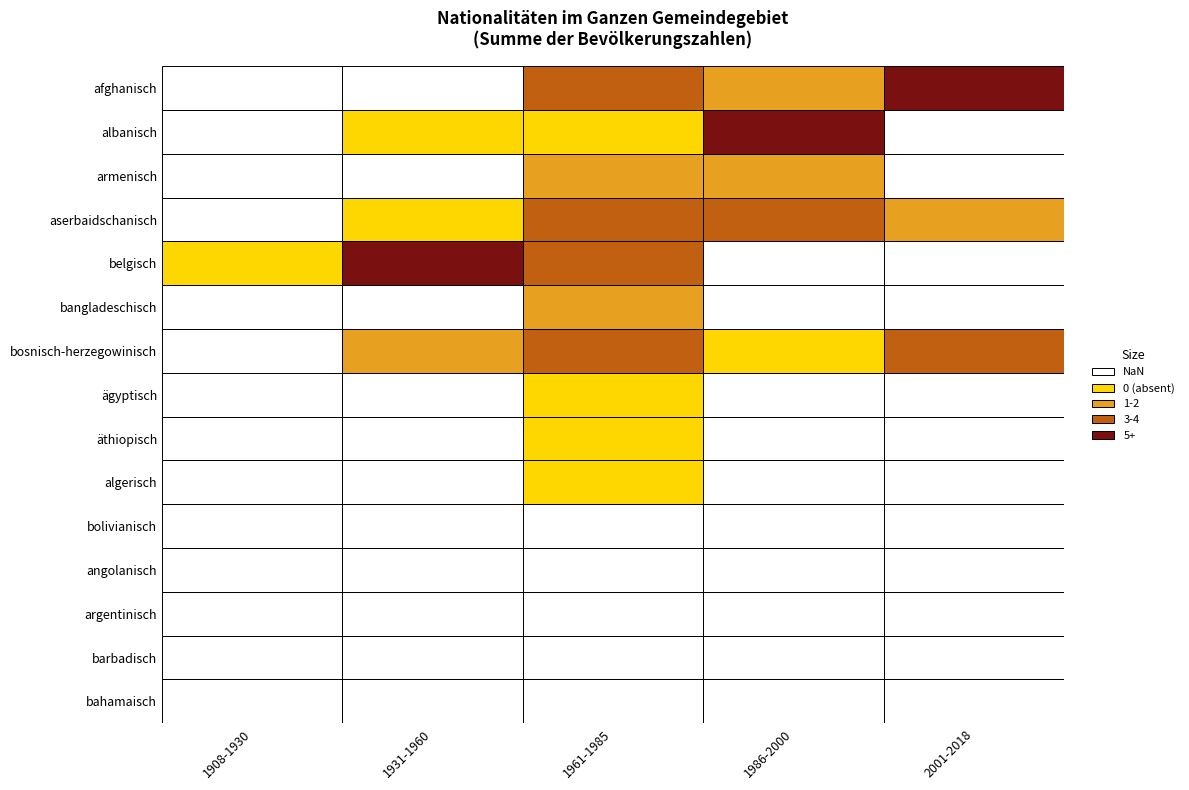

Between 1931-1960 and 2001-2018, which series saw the biggest shift?

afghanisch